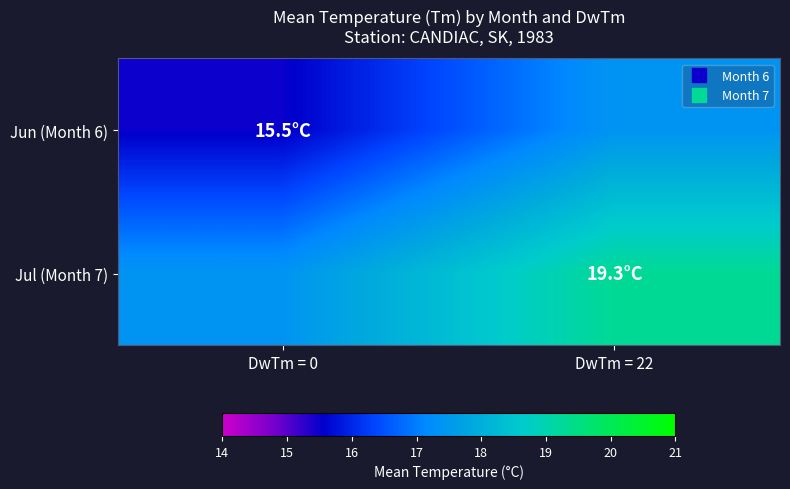

Reading left to right, what are all the values shown in this chart?

Jun (Month 6): DwTm = 0=15.5	DwTm = 22=17.4
Jul (Month 7): DwTm = 0=17.4	DwTm = 22=19.3